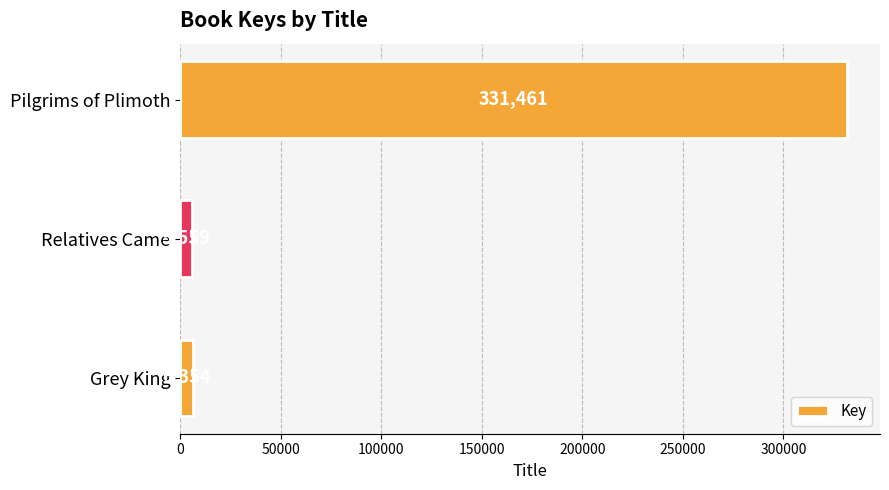

What is the difference between the second highest and minimum values?

795